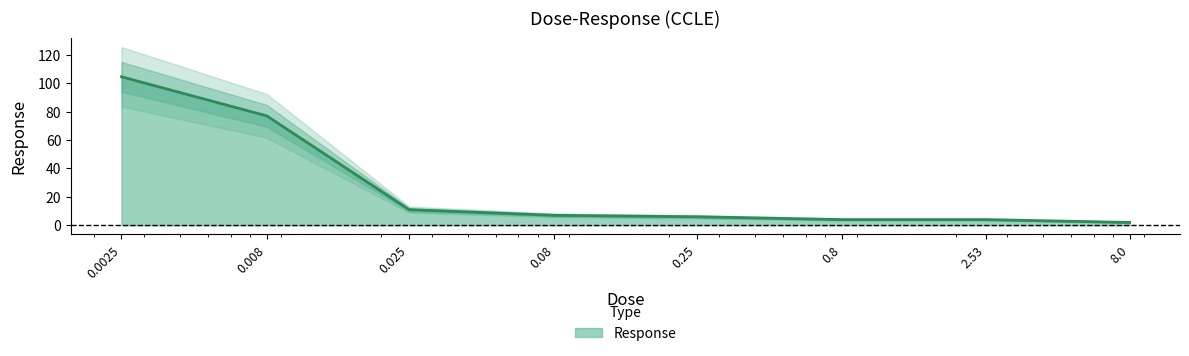

At which label does the data first exceed 7?

0.0025